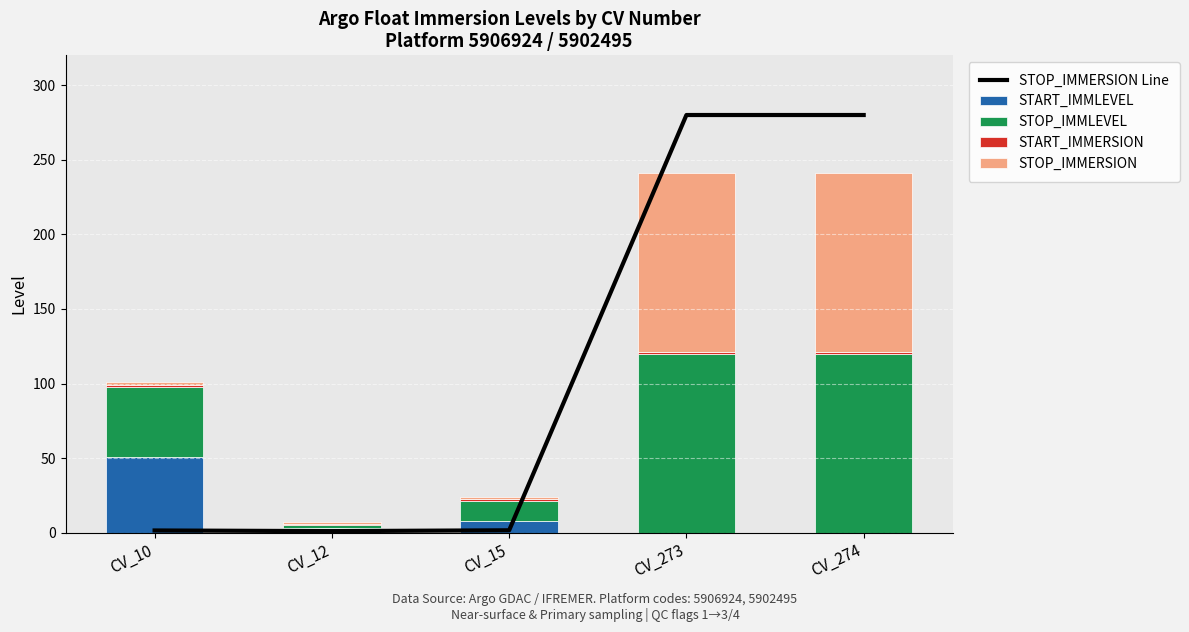

At which label is STOP_IMMLEVEL closest to 61?

CV_10